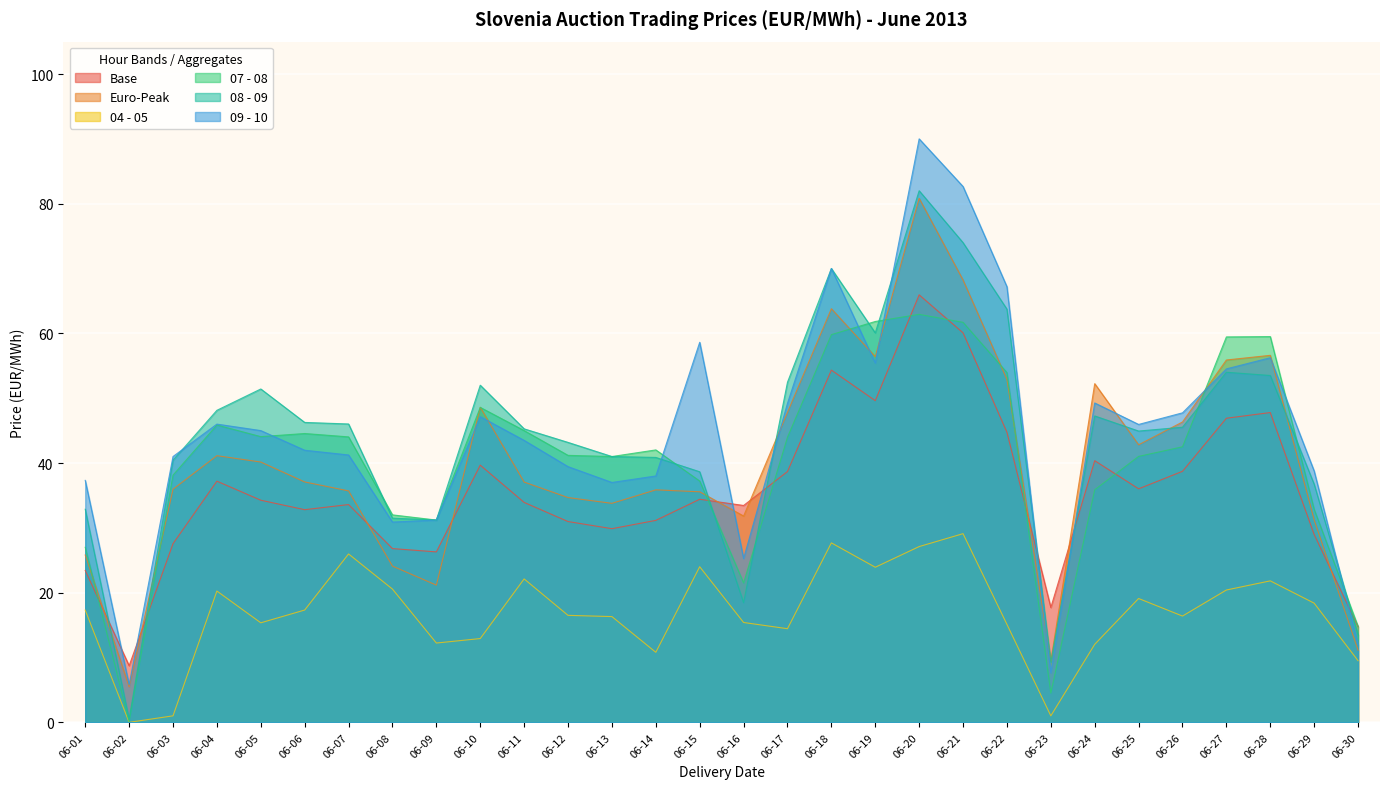

After their last crossing, which series has the higher values: 09 - 10 or Base?

Base